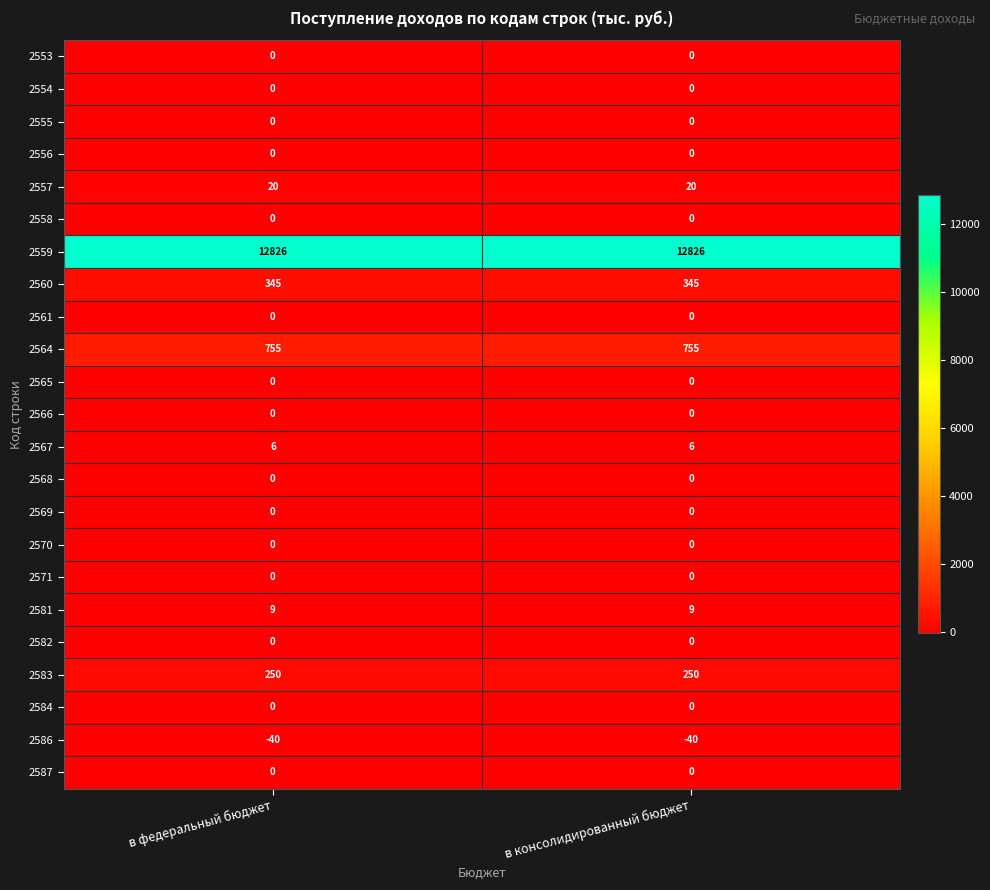

What is the maximum value shown in the chart?

12826